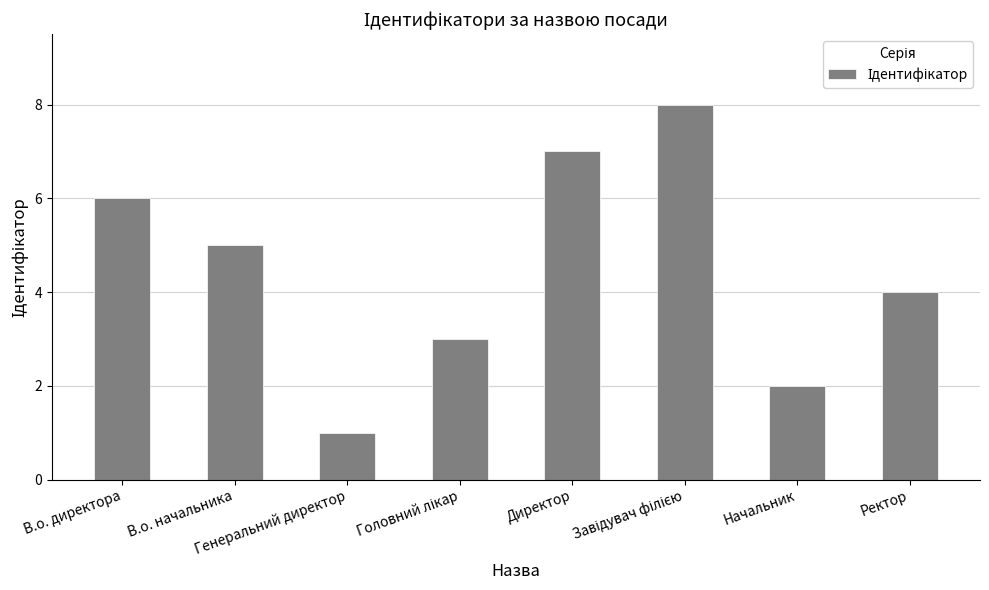

Does the chart contain any negative values?

No